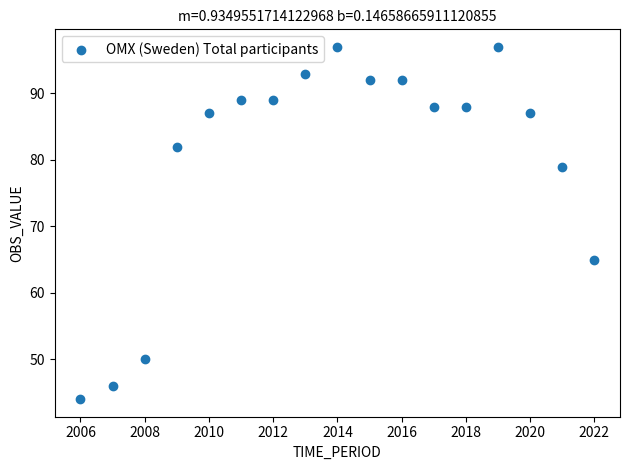

What is the range of X values (max minus min)?

16